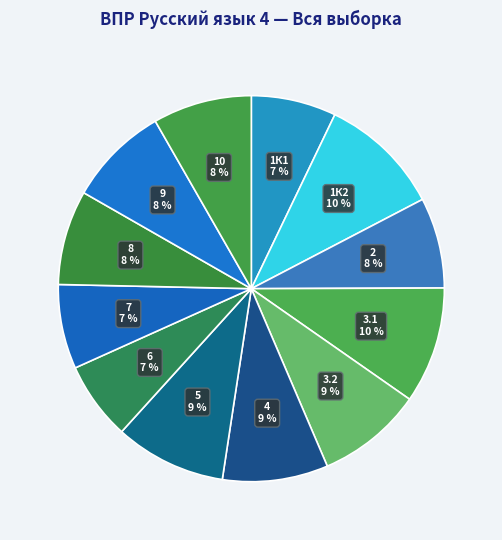

To the nearest percent, what portion does 3.1 represent?

10%